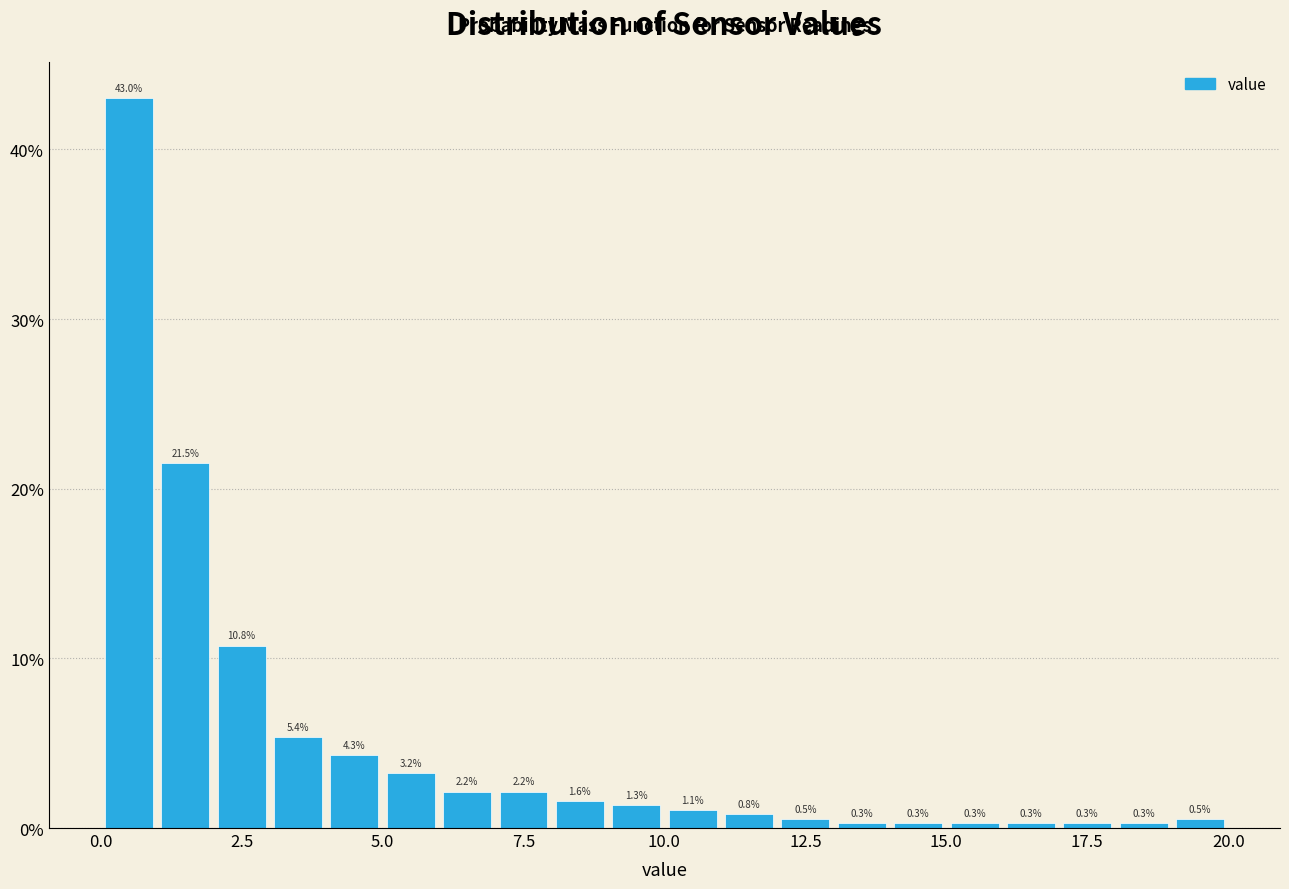

Around what value on the x-axis is the tallest bar? Give the approximate position of its centre, as read against the axis.

0.5